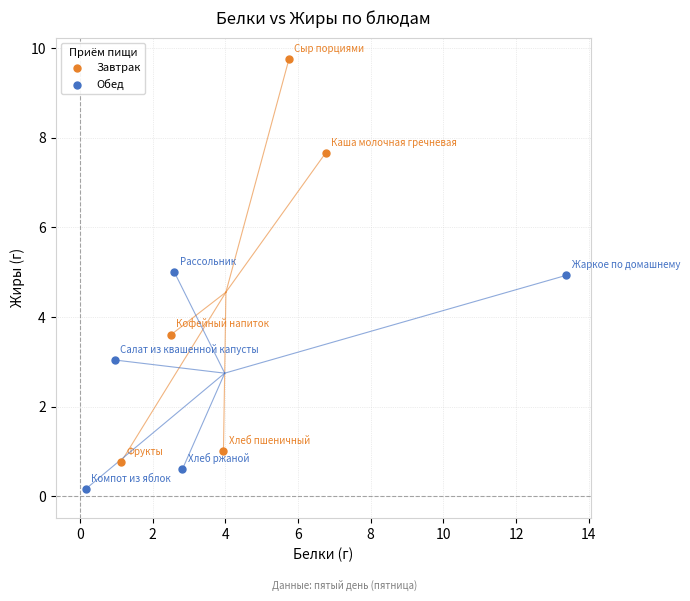

Which series has the widest spread of Y values?

Завтрак